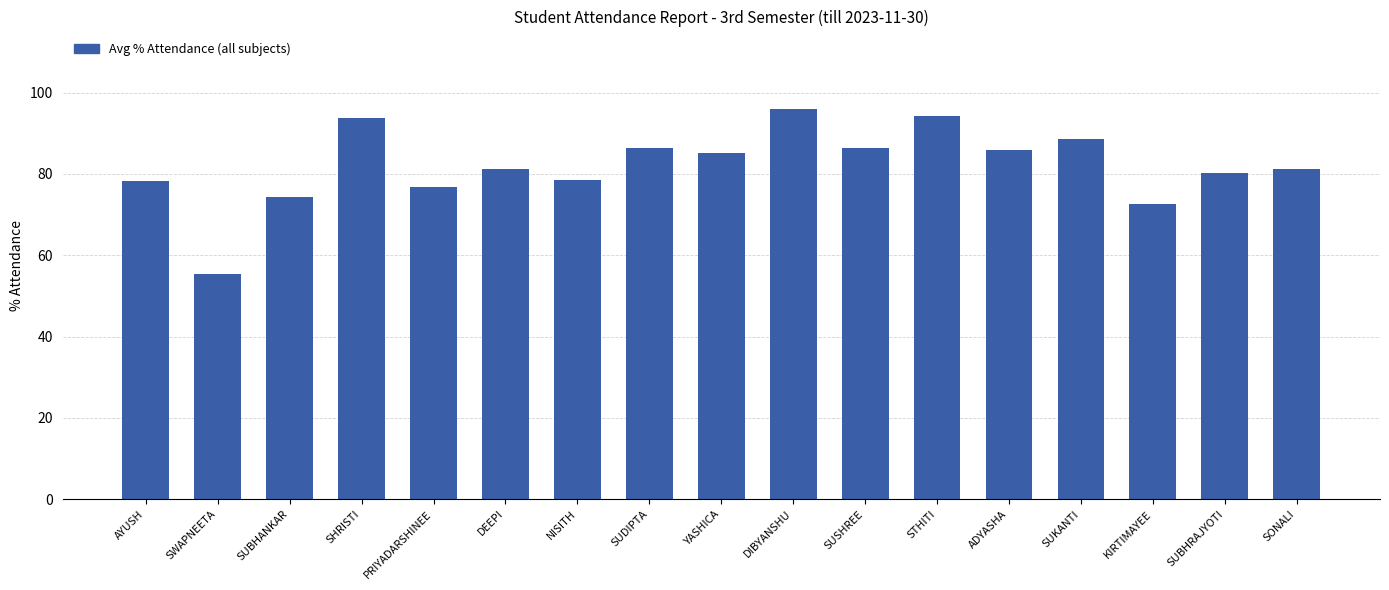

Which has a higher value, SHRISTI or DIBYANSHU?

DIBYANSHU